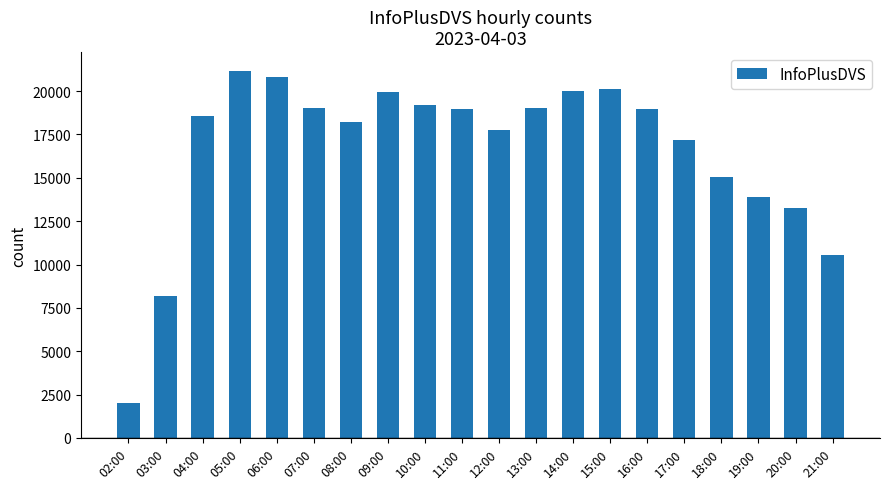

Approximately how many times larger is the value at 18:00 compared to 16:00?

0.8